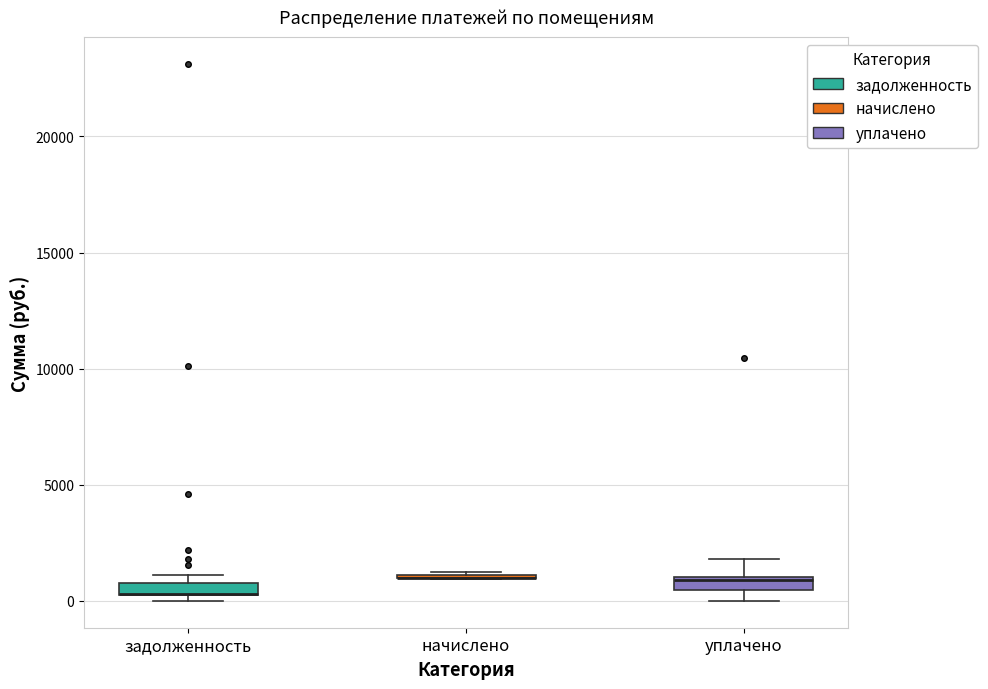

Where is the lower edge of the box for уплачено on the y-axis? The values are not printed on the chart, so give them approximately, as read against the axis.

500